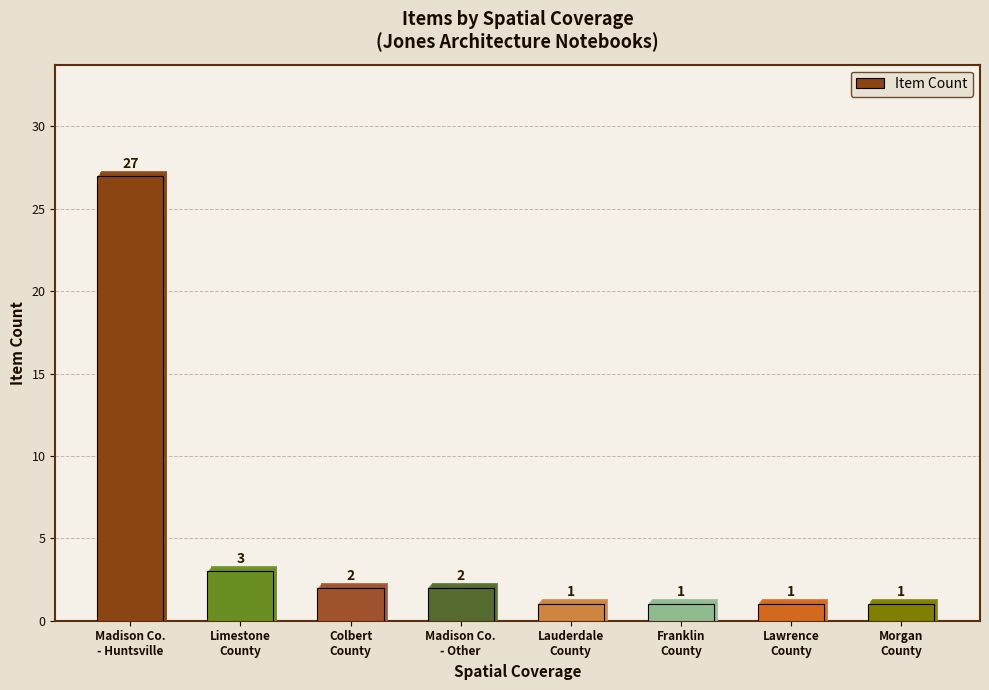

Reading right to left, what are all the values shown in this chart?

Morgan
County=1	Lawrence
County=1	Franklin
County=1	Lauderdale
County=1	Madison Co.
- Other=2	Colbert
County=2	Limestone
County=3	Madison Co.
- Huntsville=27